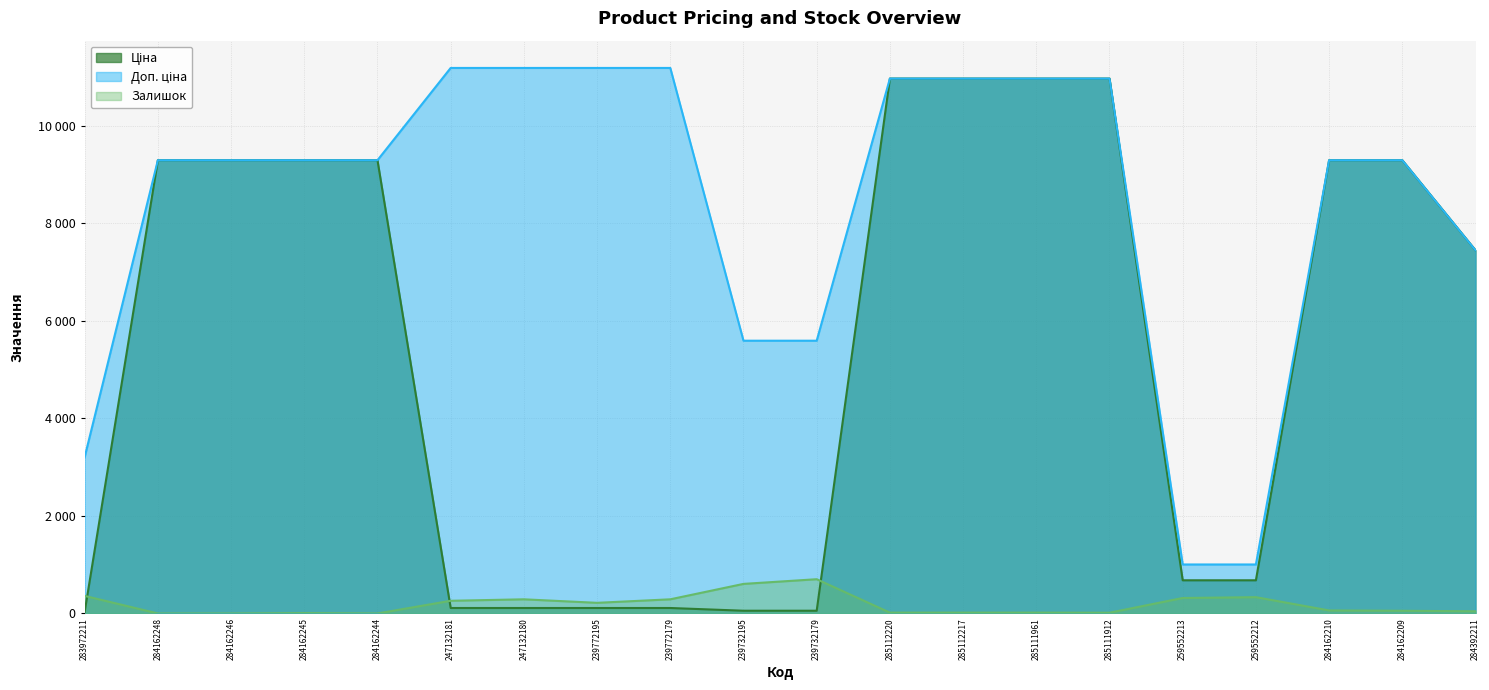

How many values in the Залишок series are below 62?

10